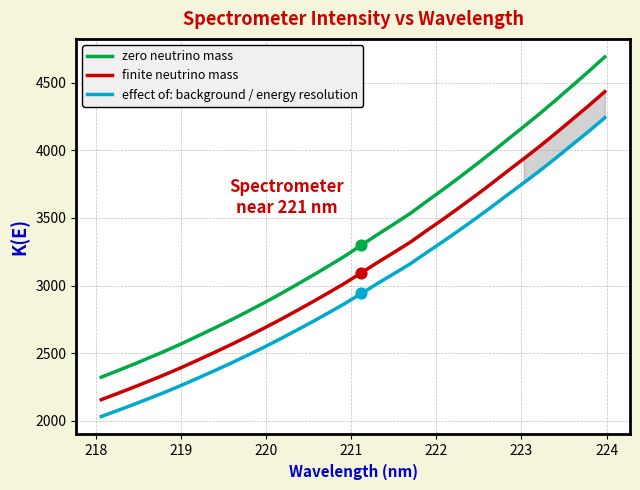

Which series reaches the minimum Y coordinate?

effect of: background / energy resolution